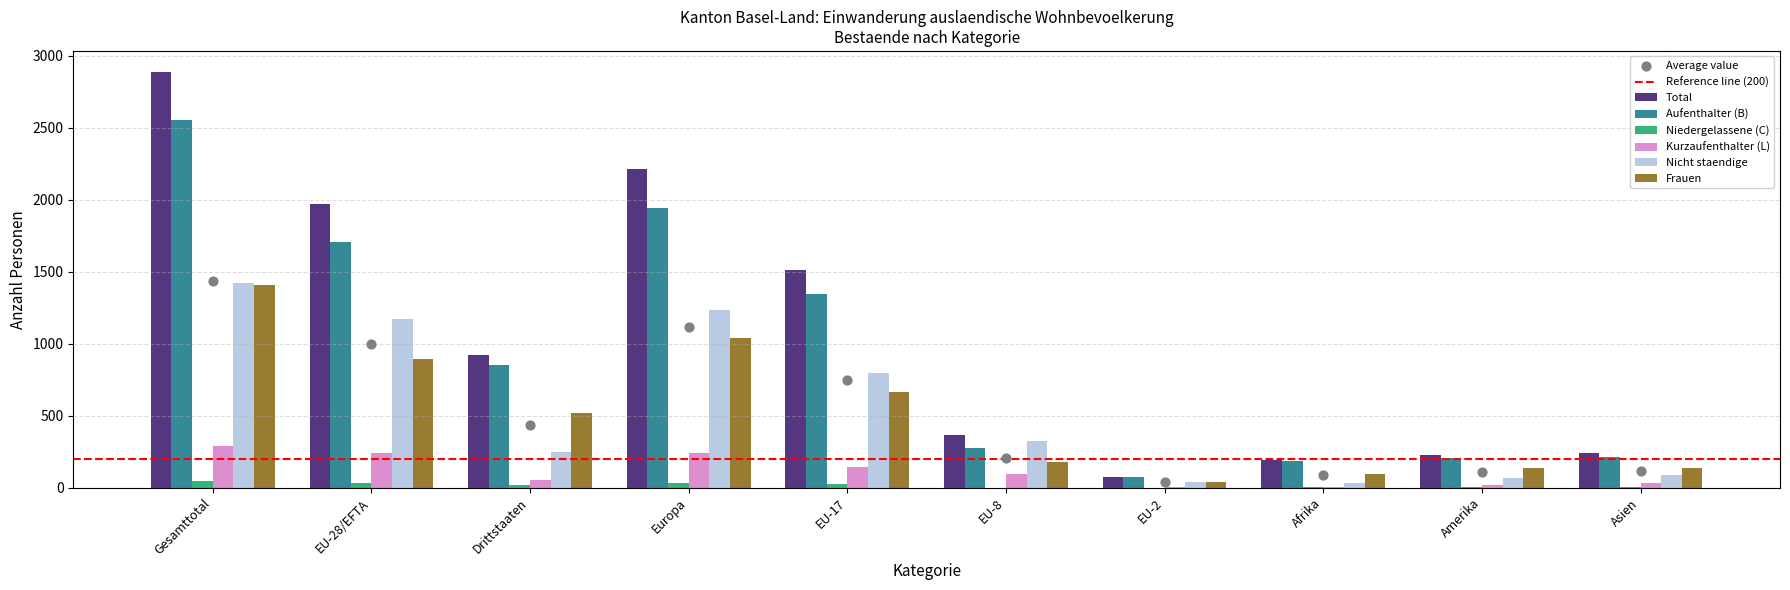

Which series has the largest Y range (max minus min)?

Total